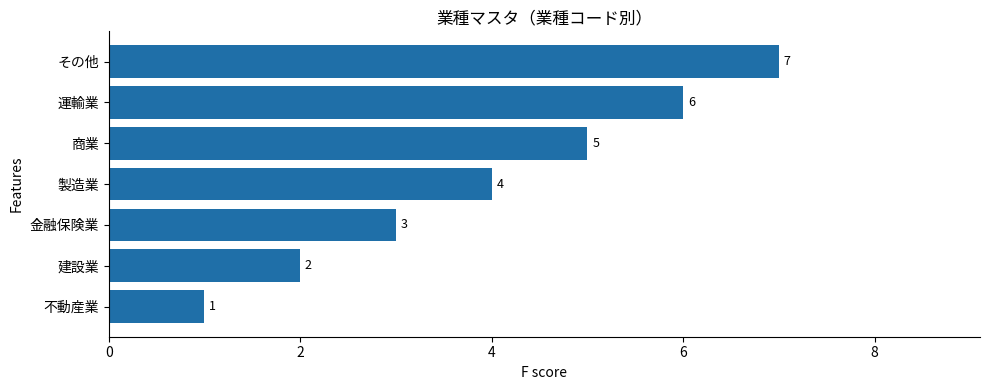

List the labels in order of value, smallest first.

不動産業, 建設業, 金融保険業, 製造業, 商業, 運輸業, その他